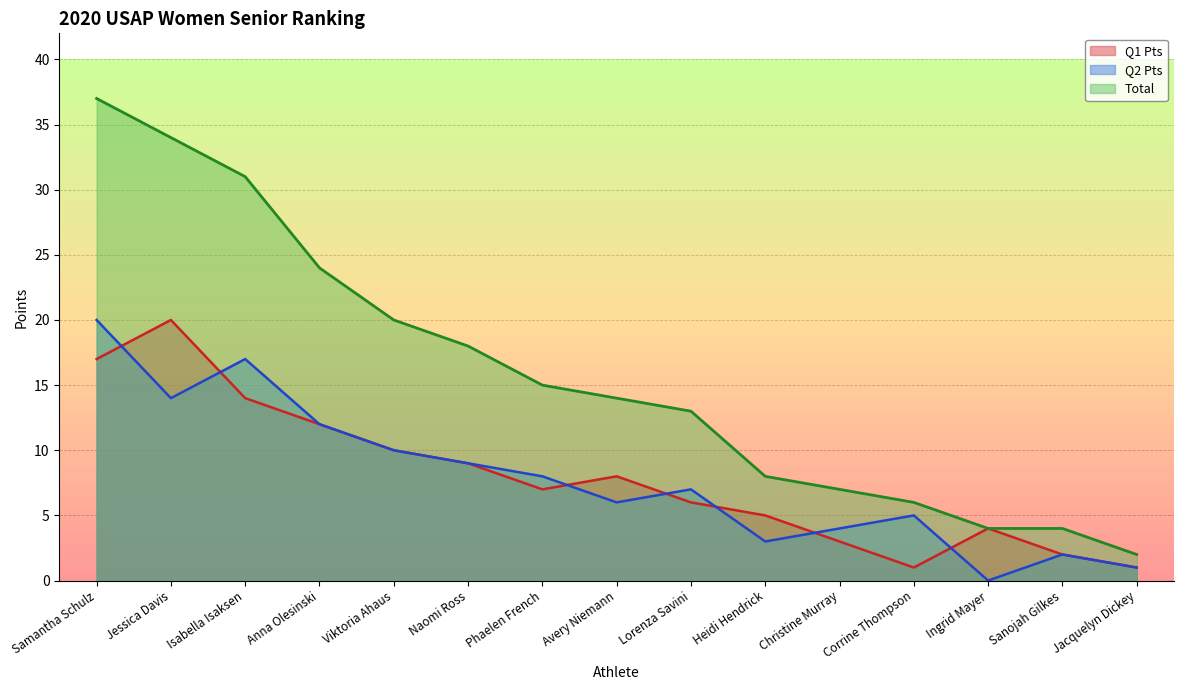

What is the difference between the second highest and minimum values in the Q2 Pts line series?

17